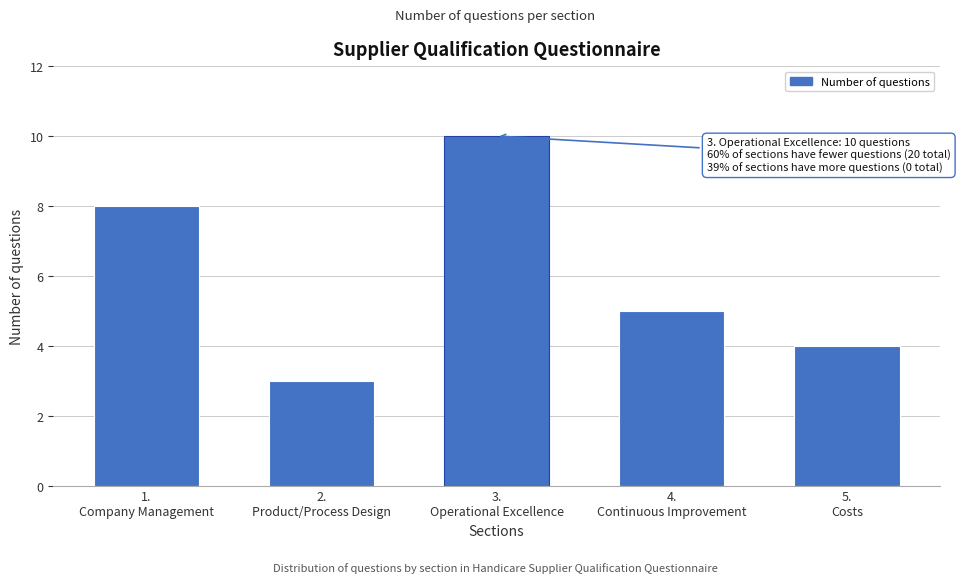

Reading left to right, what are all the values shown in this chart?

8	3	10	5	4